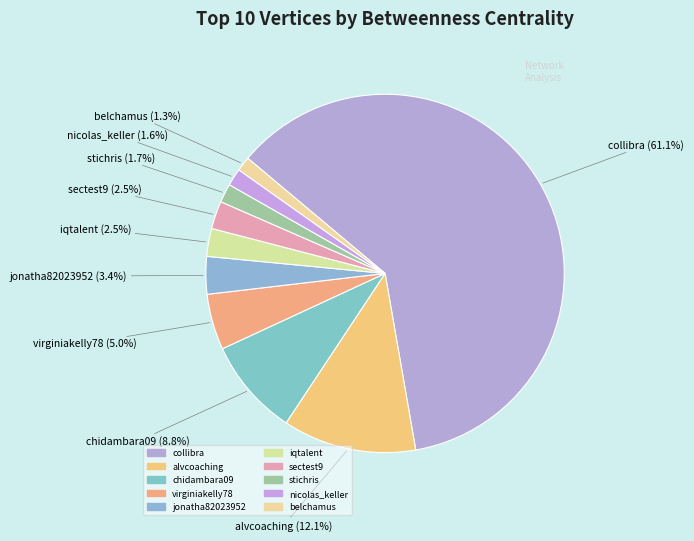

Do belchamus and stichris together represent more than half of the pie?

No